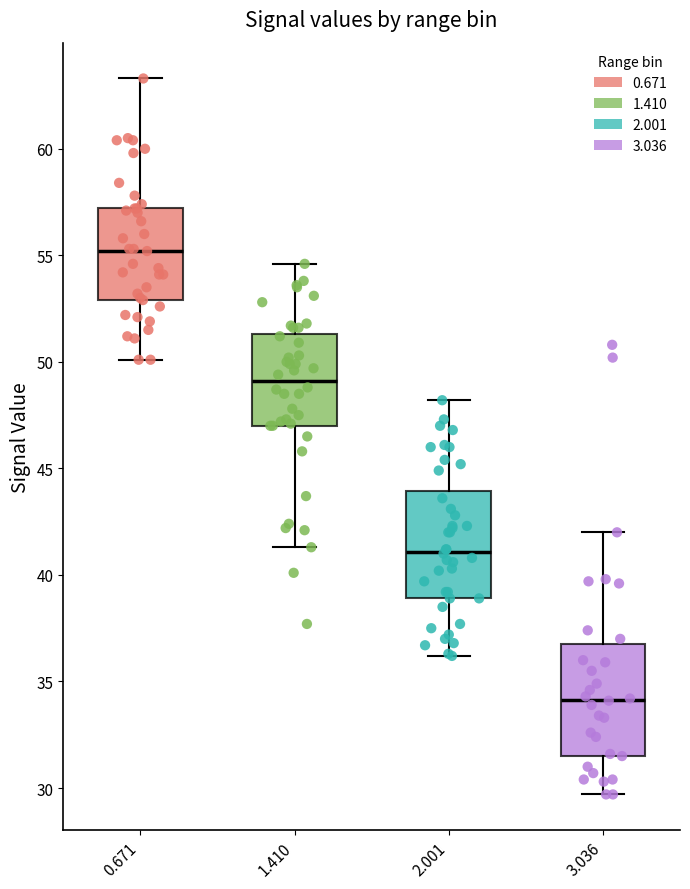

Reading left to right, transcribe this box plot: for each box, give where its median line is, the range the box spans, and where its two whiskers end, as read against the y-axis. The values are not printed on the chart, so give them approximately, as read against the axis.

0.671: median 55.0, box 53.0 to 57.0, whiskers 50.0 to 63.5
1.410: median 49.0, box 47.0 to 51.5, whiskers 41.5 to 54.5
2.001: median 41.0, box 39.0 to 44.0, whiskers 36.0 to 48.0
3.036: median 34.0, box 31.5 to 37.0, whiskers 29.5 to 42.0